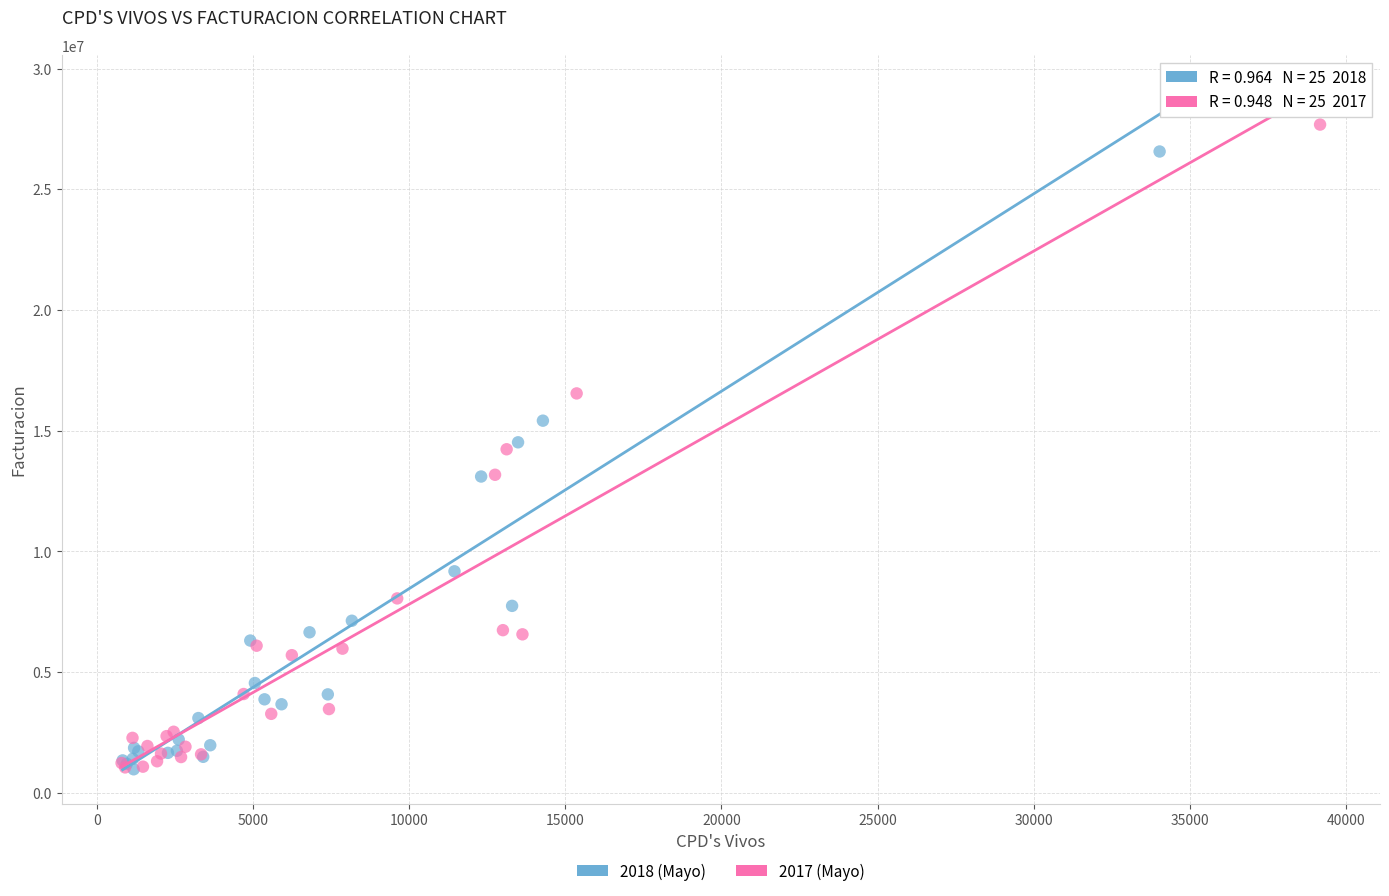

What are all the series names shown in the legend?

2018 (Mayo), 2017 (Mayo)